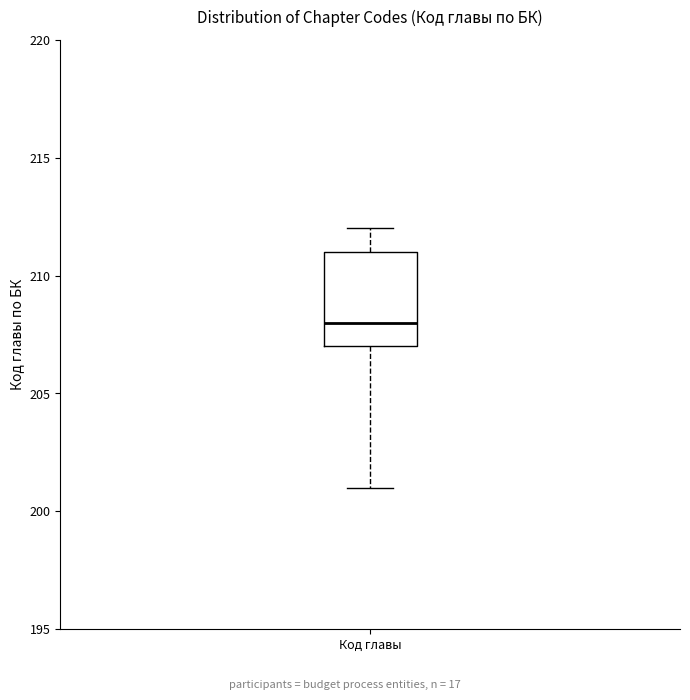

Transcribe this box plot: give where the median line is, the range the box spans, and where the two whiskers end, as read against the y-axis. The values are not printed on the chart, so give them approximately, as read against the axis.

median 208, box 207 to 211, whiskers 201 to 212